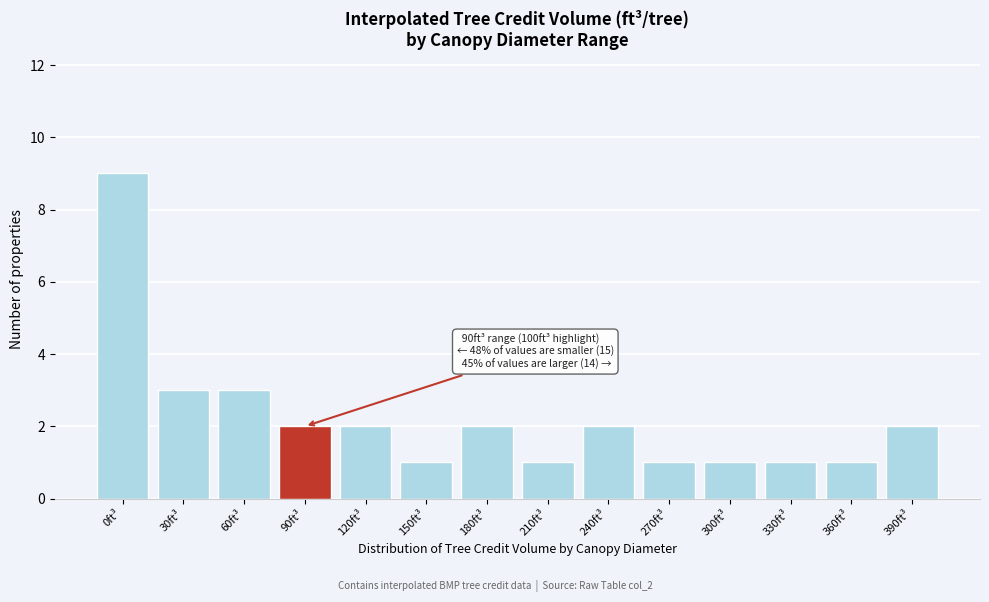

Reading right to left, transcribe all the data shown in this chart.

2	1	1	1	1	2	1	2	1	2	2	3	3	9